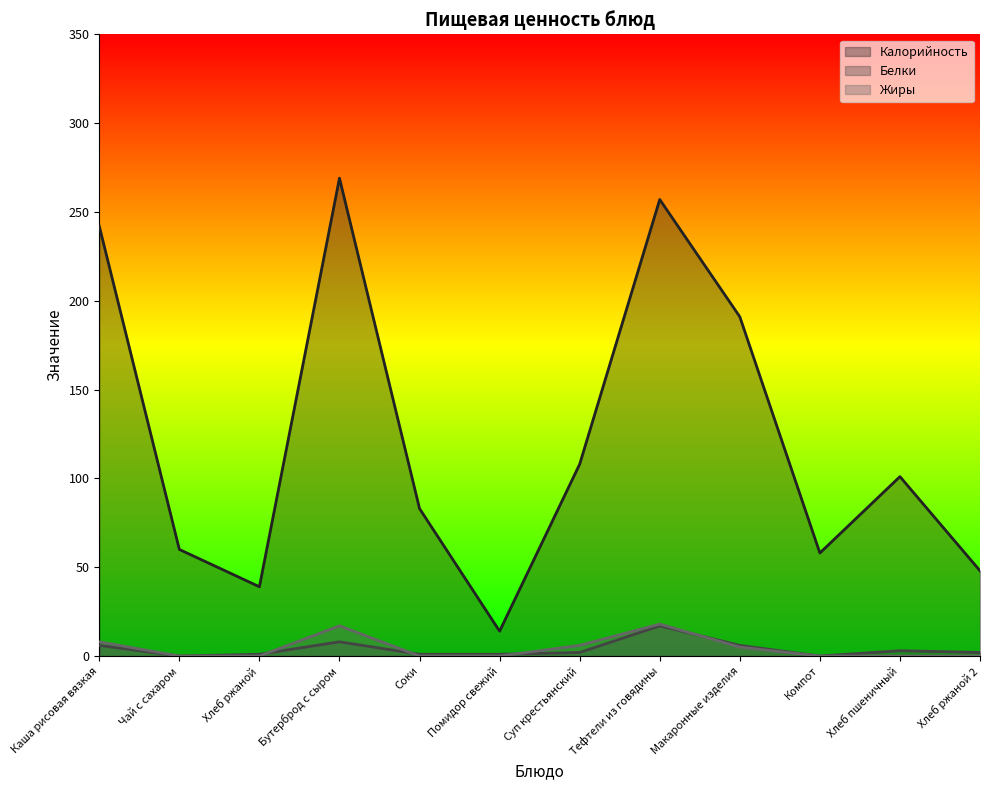

What is the difference between the maximum and minimum values in the Белки series?

17